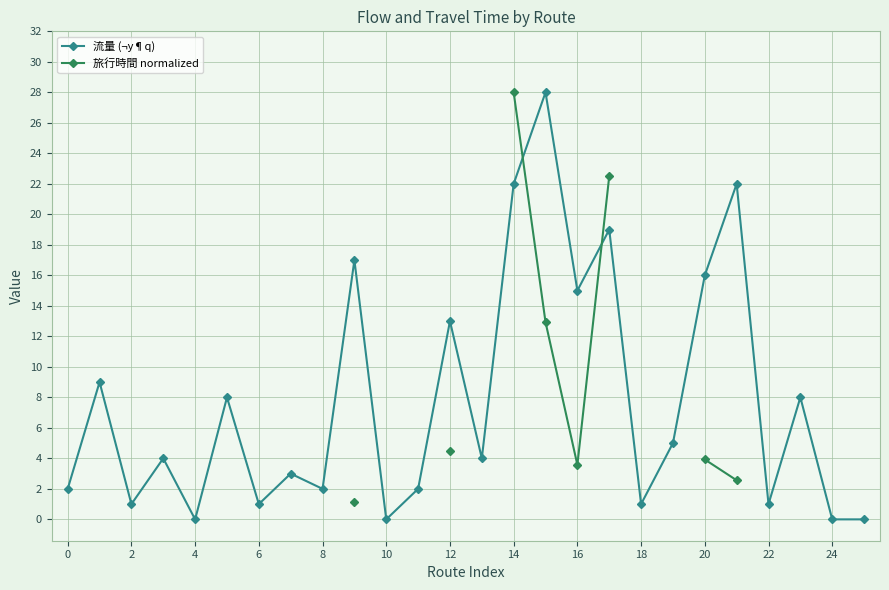

At which category does 流量 (¬y¶q) reach its first local valley?

2